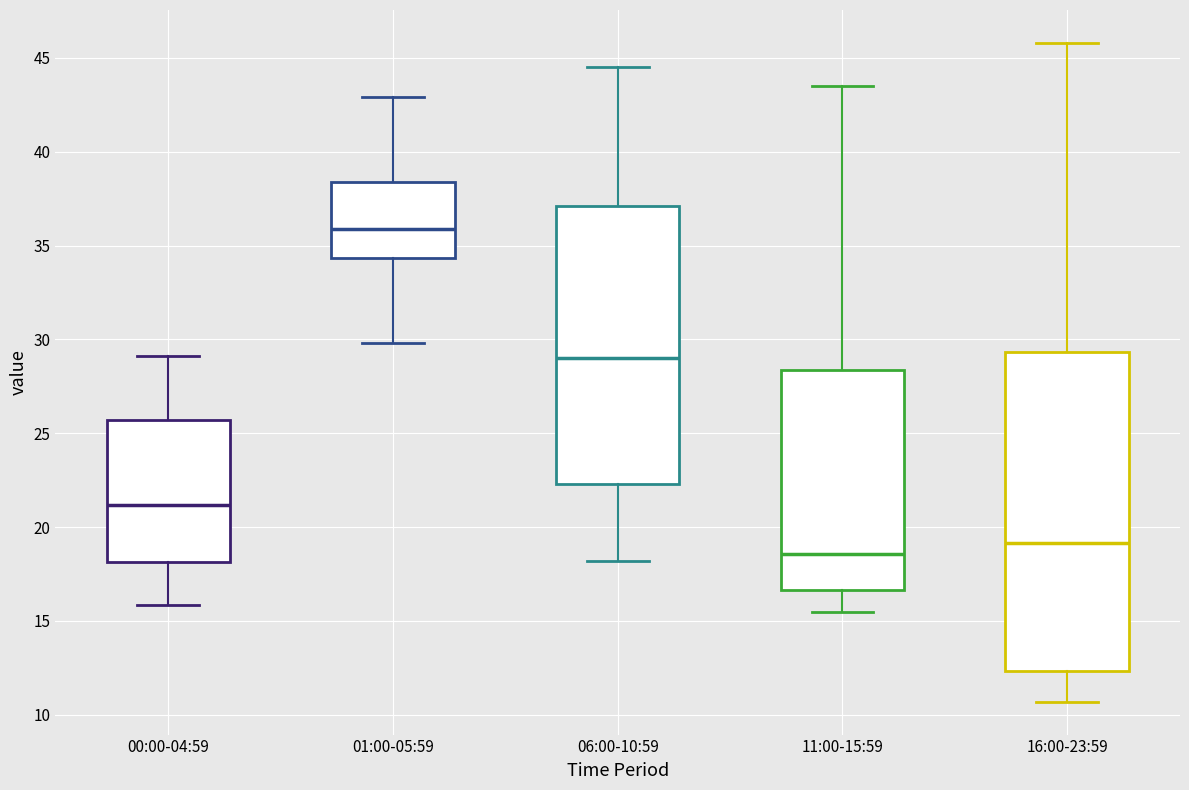

Reading left to right, read every box against the y-axis: the position of its median line, the range the box covers, and the ends of its whiskers. The values are not printed on the chart, so give them approximately, as read against the axis.

00:00-04:59: median 21.0, box 18.0 to 25.5, whiskers 16.0 to 29.0
01:00-05:59: median 36.0, box 34.5 to 38.5, whiskers 30.0 to 43.0
06:00-10:59: median 29.0, box 22.5 to 37.0, whiskers 18.0 to 44.5
11:00-15:59: median 18.5, box 16.5 to 28.5, whiskers 15.5 to 43.5
16:00-23:59: median 19.0, box 12.5 to 29.5, whiskers 10.5 to 46.0